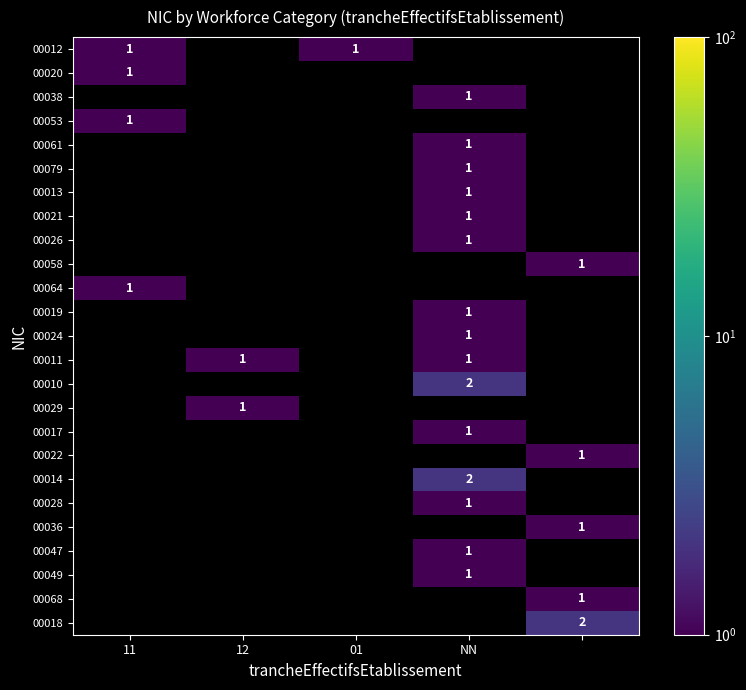

The 00021 series shows 1 at NN. True or false?

True